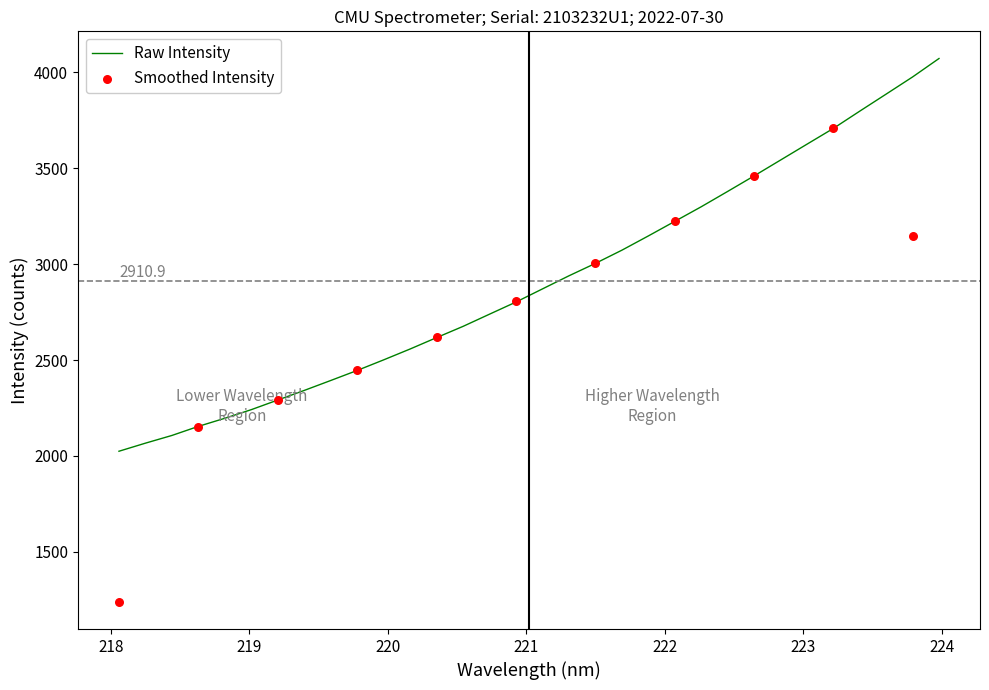

What is the minimum value for Raw Intensity?

2024.6